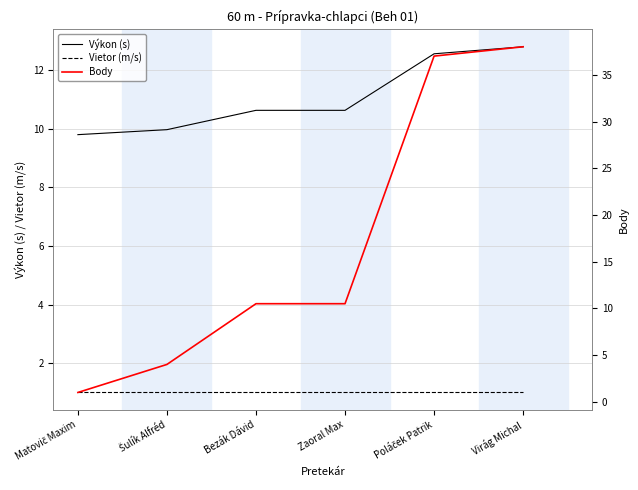

Reading left to right, transcribe all the data shown in this chart.

Výkon: 9.8	10.0	10.6	10.6	12.6	12.8
Vietor: 1.0	1.0	1.0	1.0	1.0	1.0
Body: 1.0	4.0	10.5	10.5	37.0	38.0